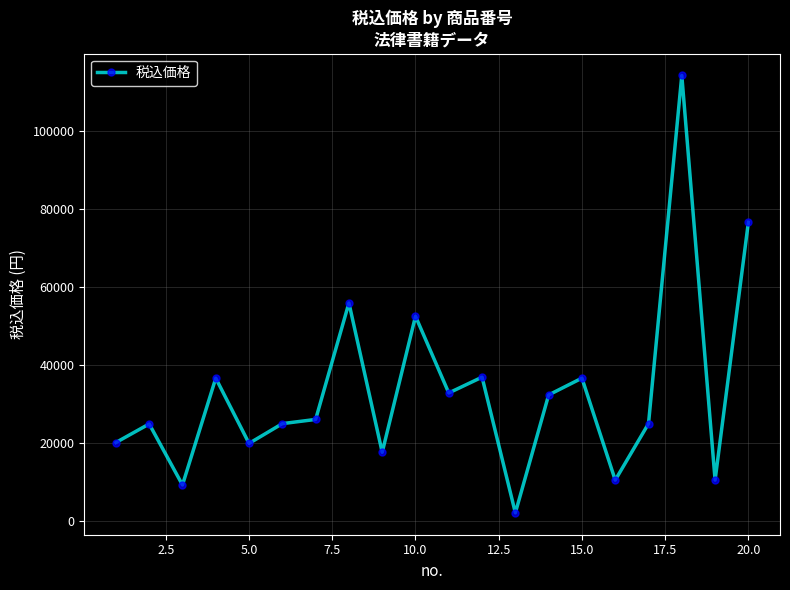

What is the sum of all values?

664331